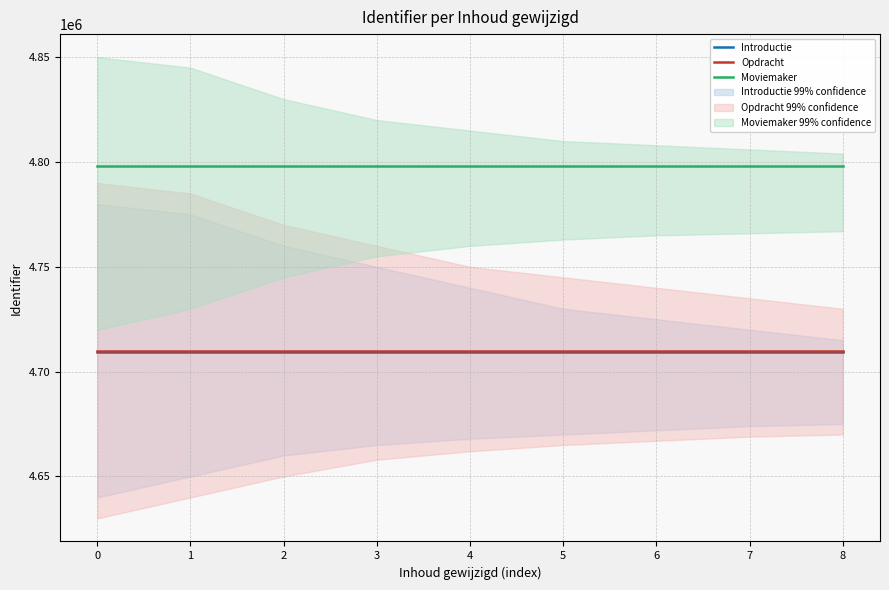

Which series has the largest range (max minus min)?

Introductie